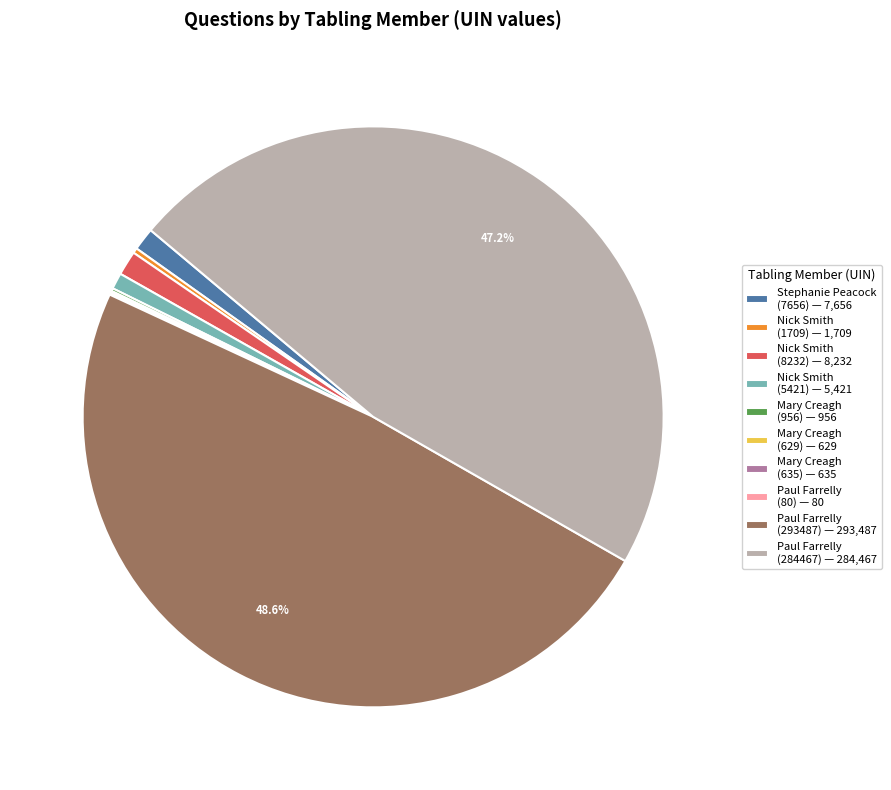

Is there a majority slice in this chart?

No